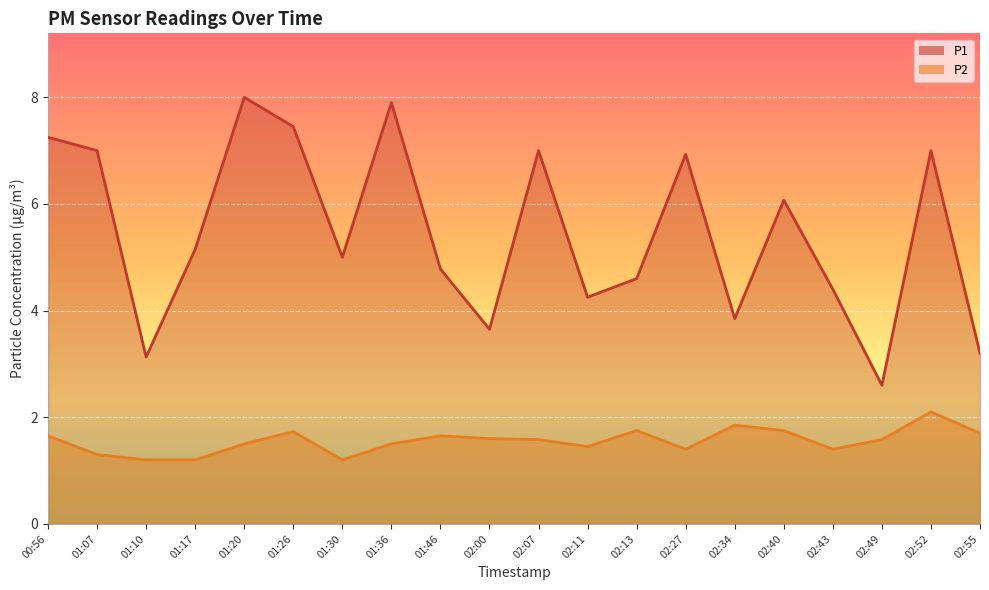

At which label is P2 closest to 1?

01:10